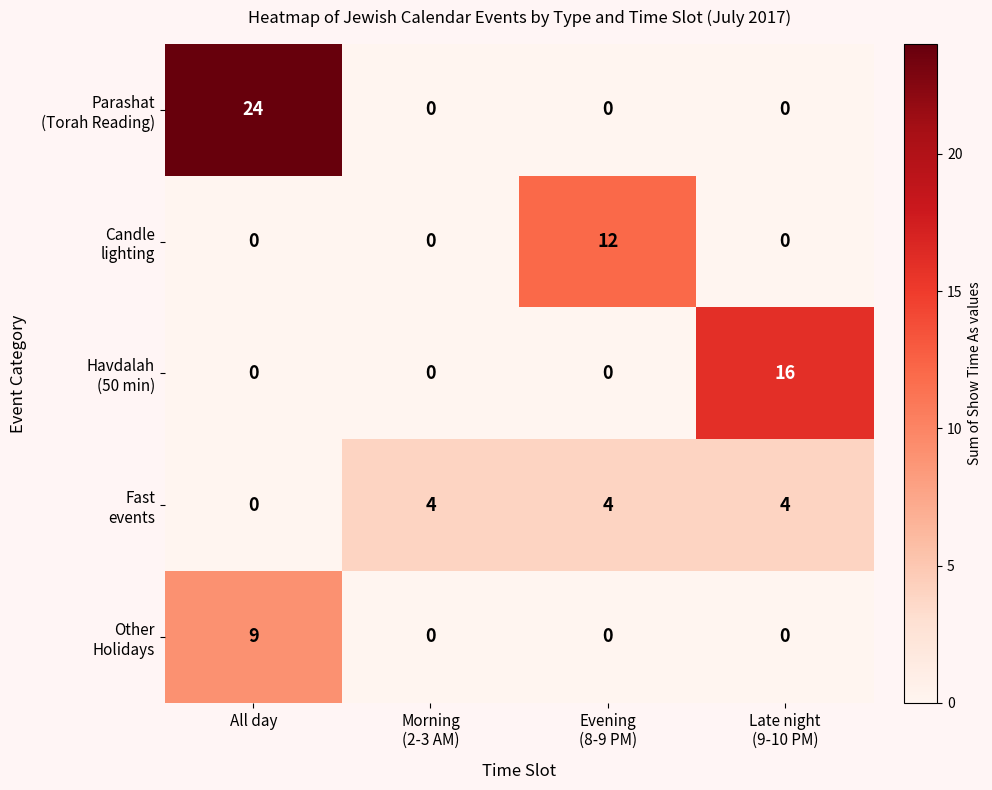

What is the maximum value shown in the chart?

24